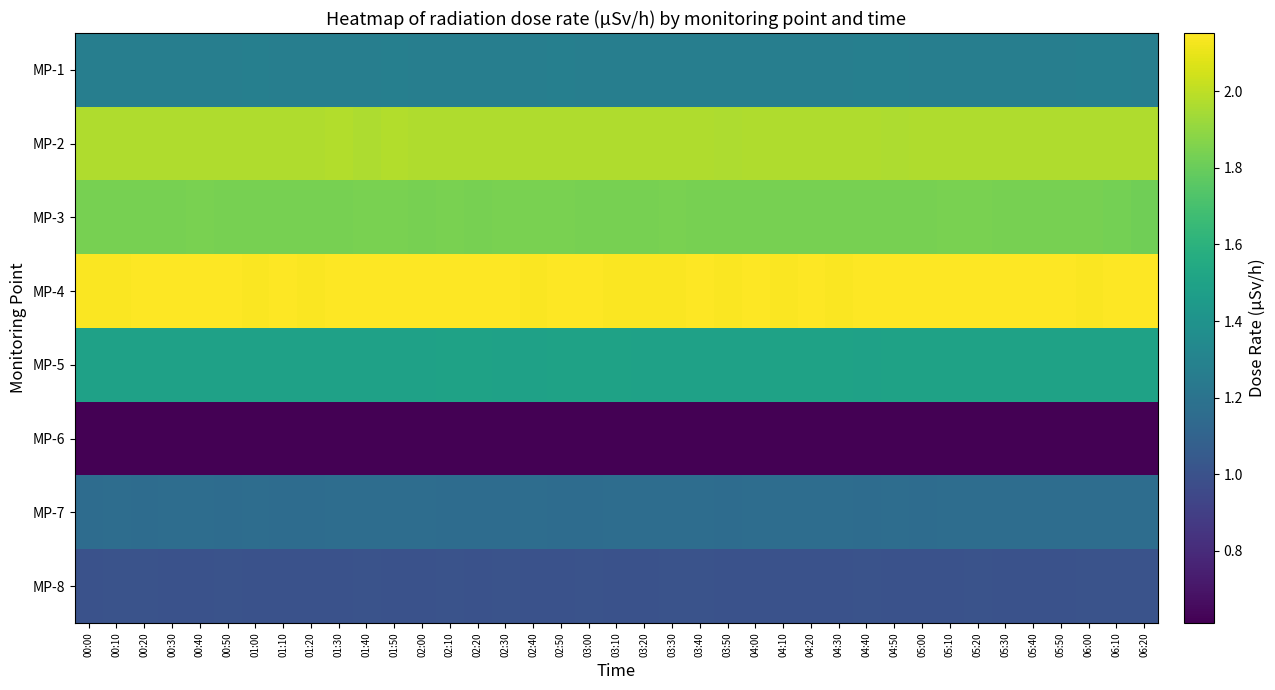

What is the spread (max minus min) of values at 04:50?

1.5